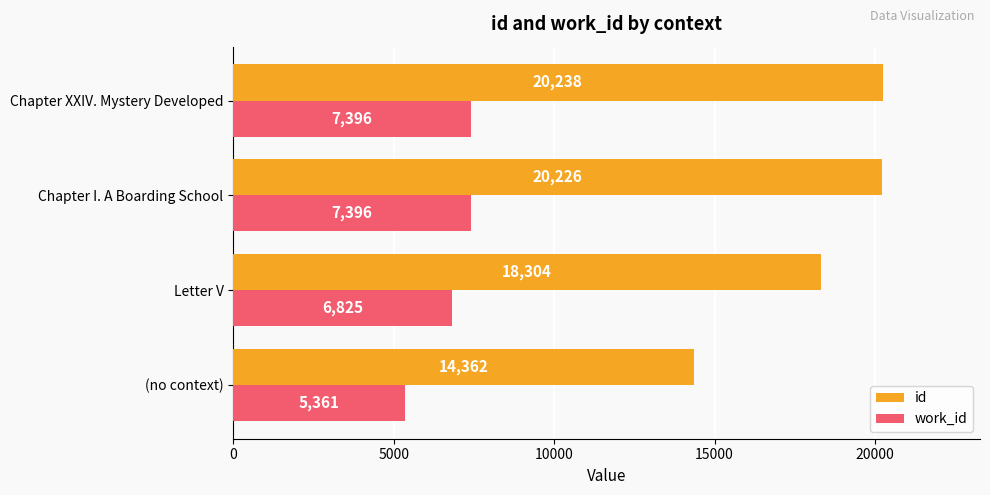

True or false: work_id has a value of 7396 at Chapter I. A Boarding School.

True